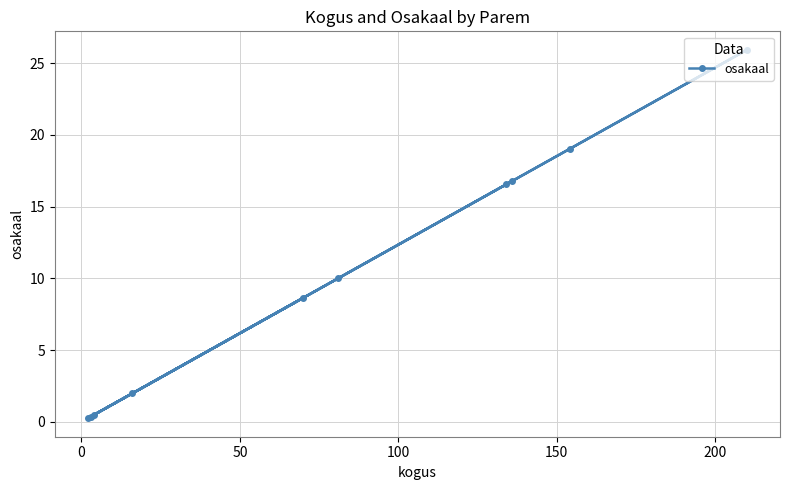

What is the value of the 5th point from the left?

8.6